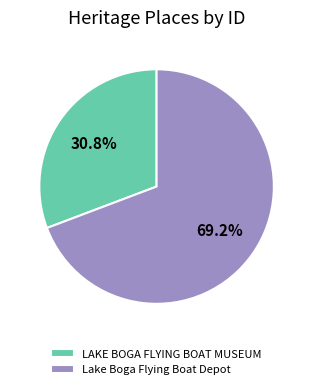

How many slices are in this pie chart?

2